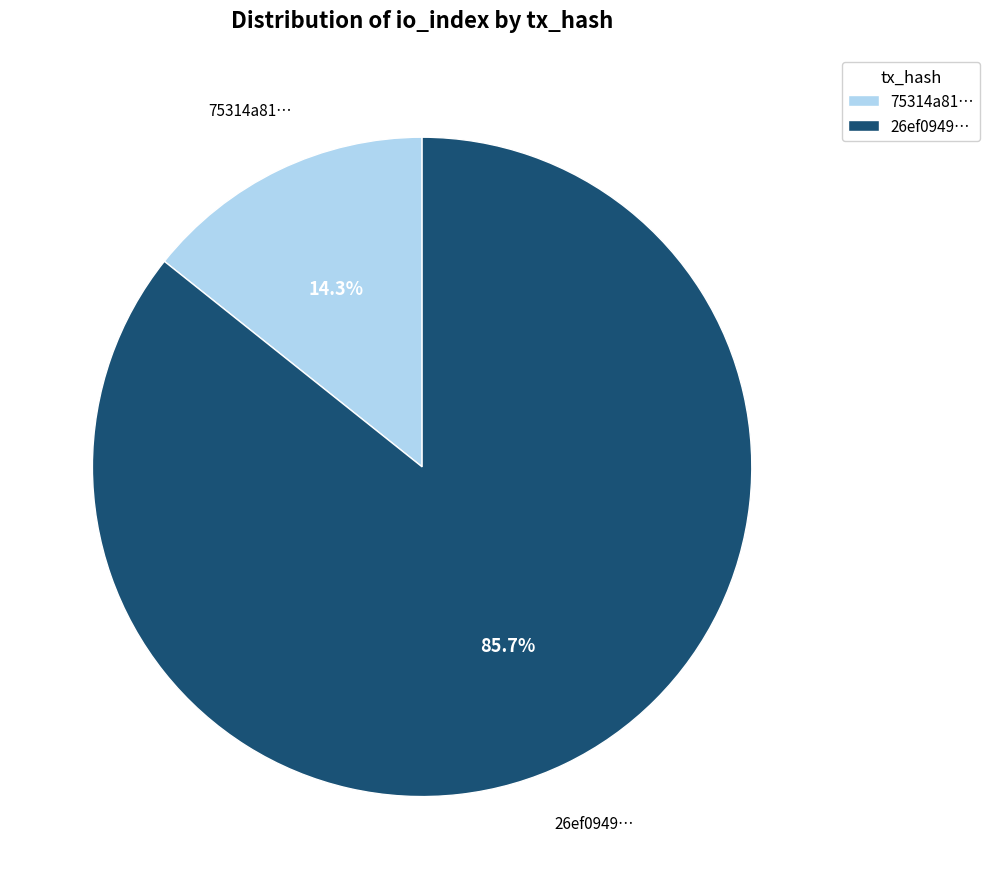

What is the majority slice?

26ef0949…